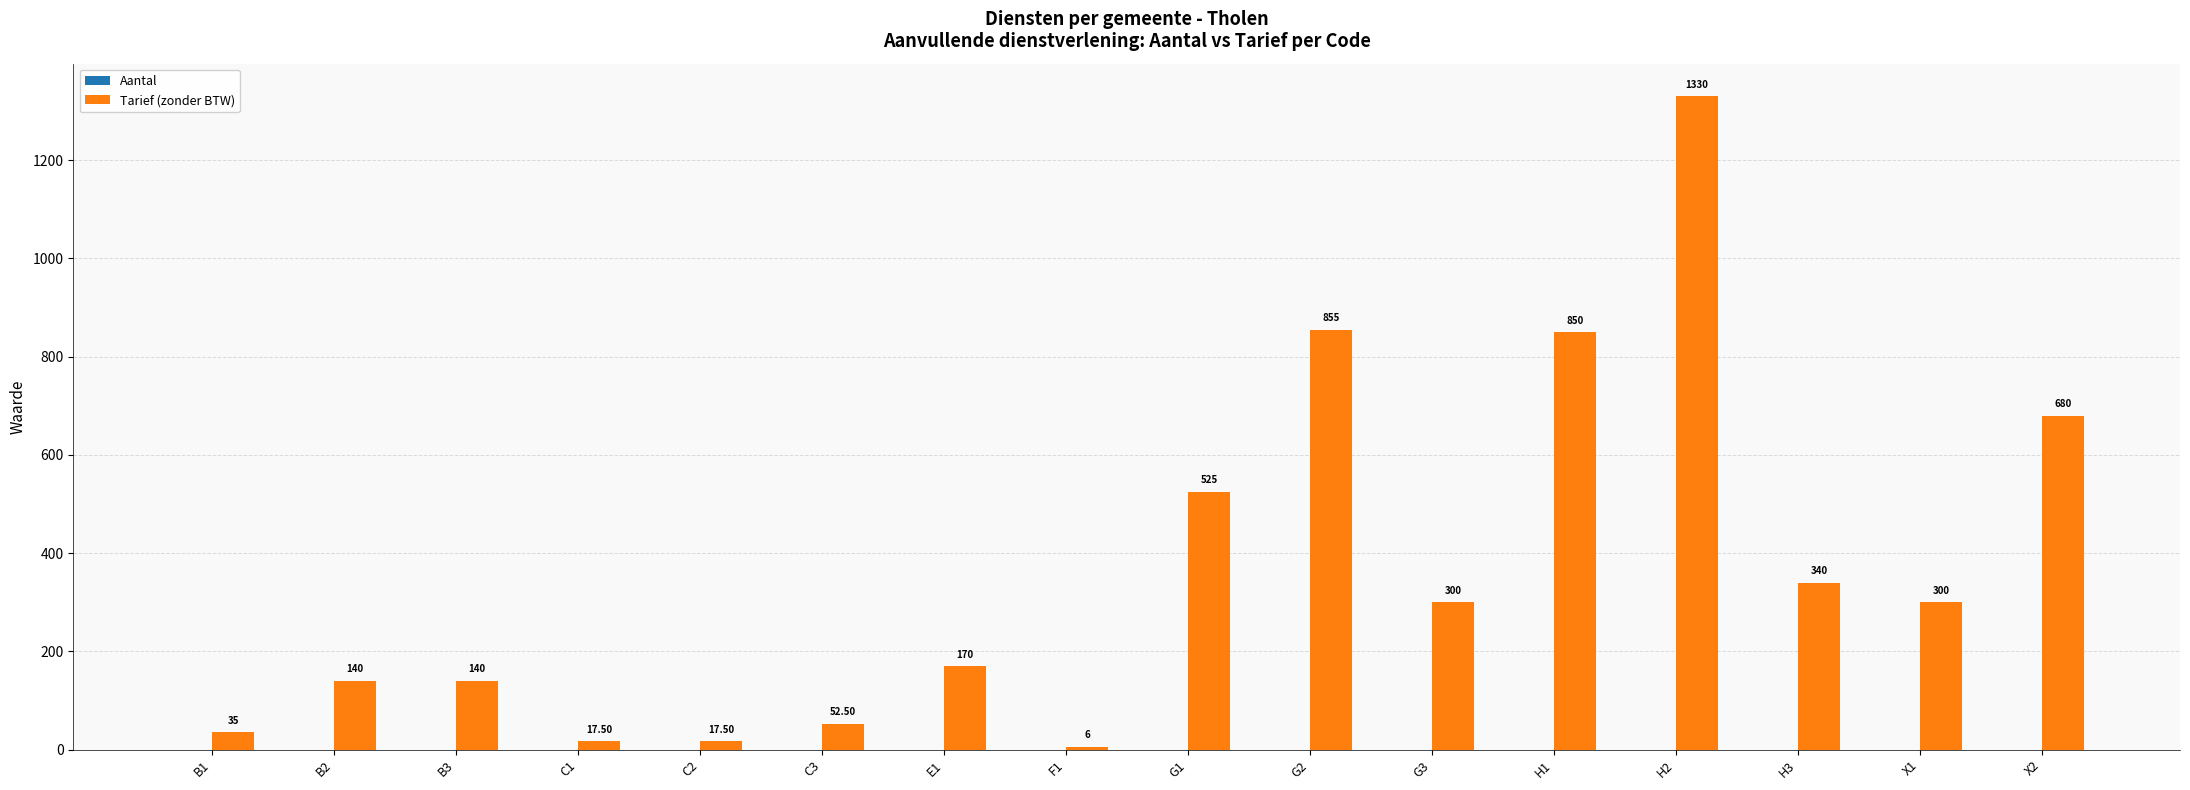

Which category has the highest value across all series?

H2